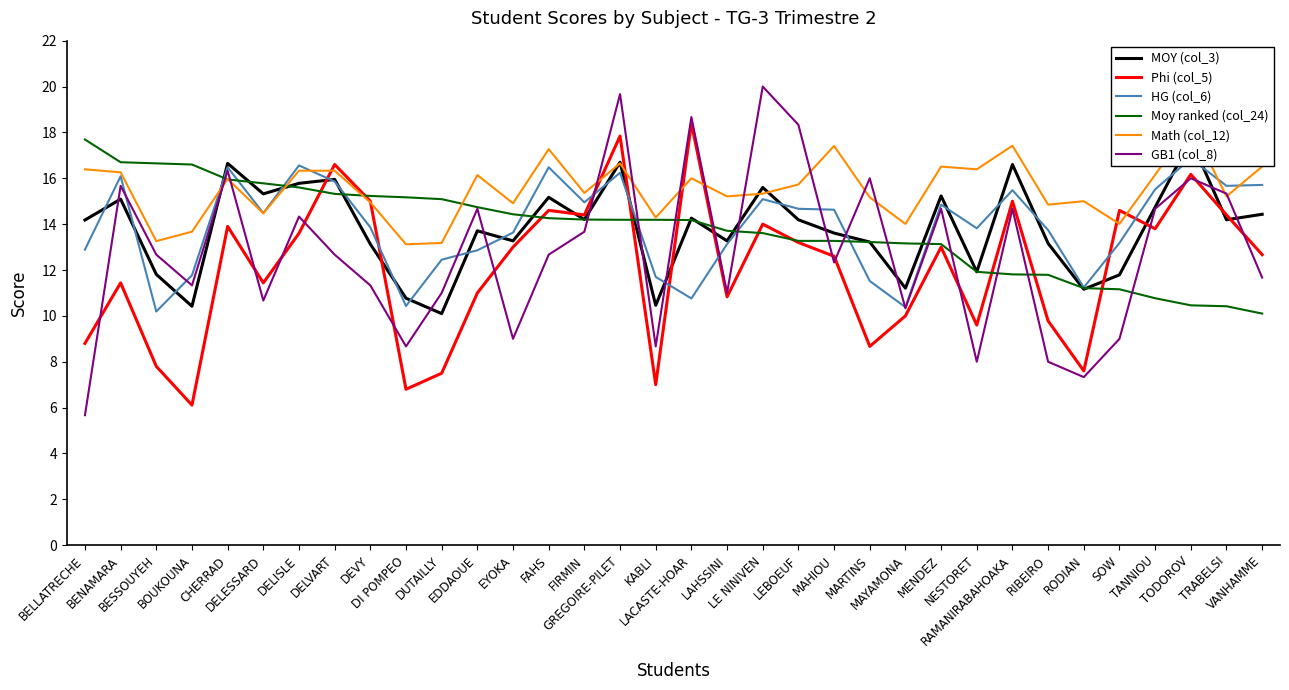

Which series changed the most between MENDEZ and RODIAN?

GB1 (col_8)